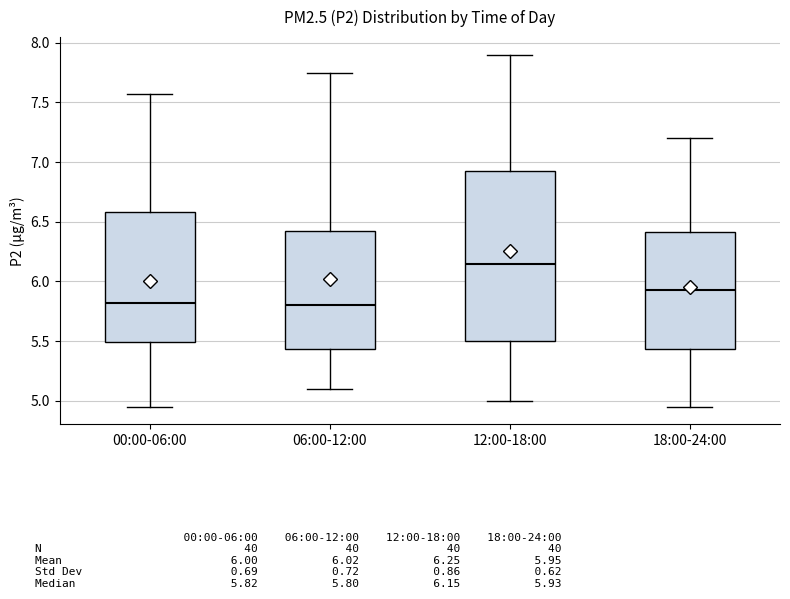

Reading left to right, read every box against the y-axis: the position of its median line, the range the box covers, and the ends of its whiskers. The values are not printed on the chart, so give them approximately, as read against the axis.

00:00-06:00: median 5.80, box 5.50 to 6.60, whiskers 4.95 to 7.55
06:00-12:00: median 5.80, box 5.45 to 6.45, whiskers 5.10 to 7.75
12:00-18:00: median 6.15, box 5.50 to 6.95, whiskers 5.00 to 7.90
18:00-24:00: median 5.95, box 5.45 to 6.40, whiskers 4.95 to 7.20